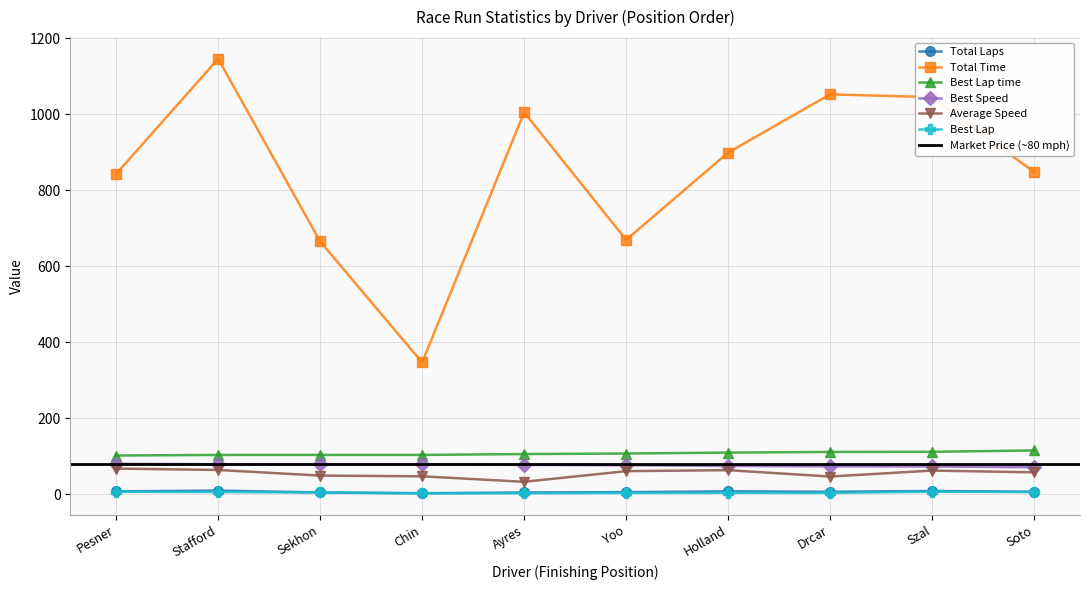

What is the sum of the Best Speed values at Pesner and Szal?

152.0